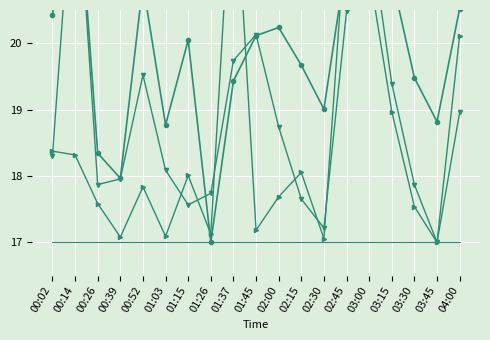

At which category does Max_cycle reach its first local valley?

00:39